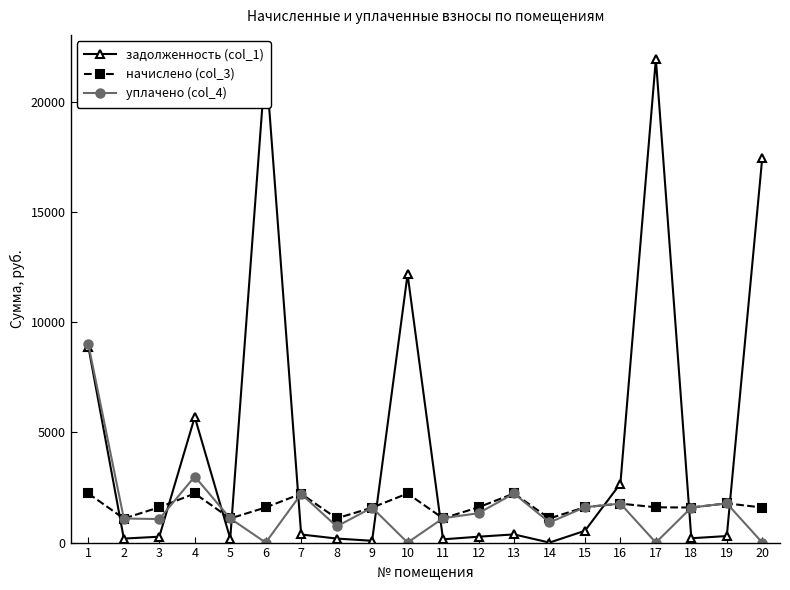

Does the chart display data point markers on the line(s)?

Yes